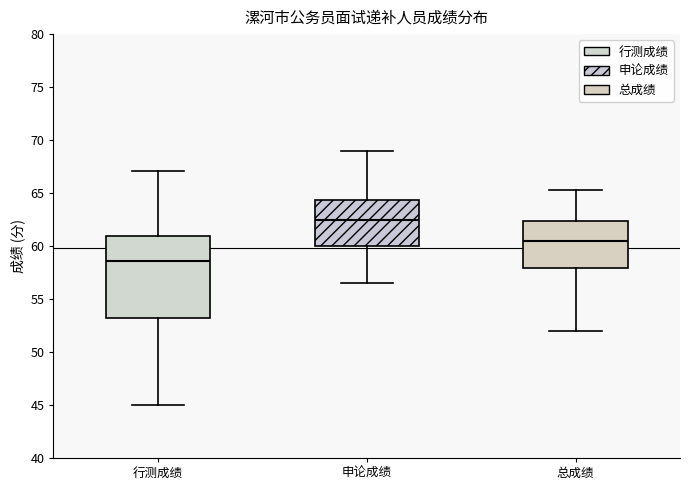

Reading left to right, transcribe this box plot: for each box, give where its median line is, the range the box spans, and where its two whiskers end, as read against the y-axis. The values are not printed on the chart, so give them approximately, as read against the axis.

行测成绩: median 58.5, box 53.5 to 61.0, whiskers 45.0 to 67.0
申论成绩: median 62.5, box 60.0 to 64.5, whiskers 56.5 to 69.0
总成绩: median 60.5, box 58.0 to 62.5, whiskers 52.0 to 65.5